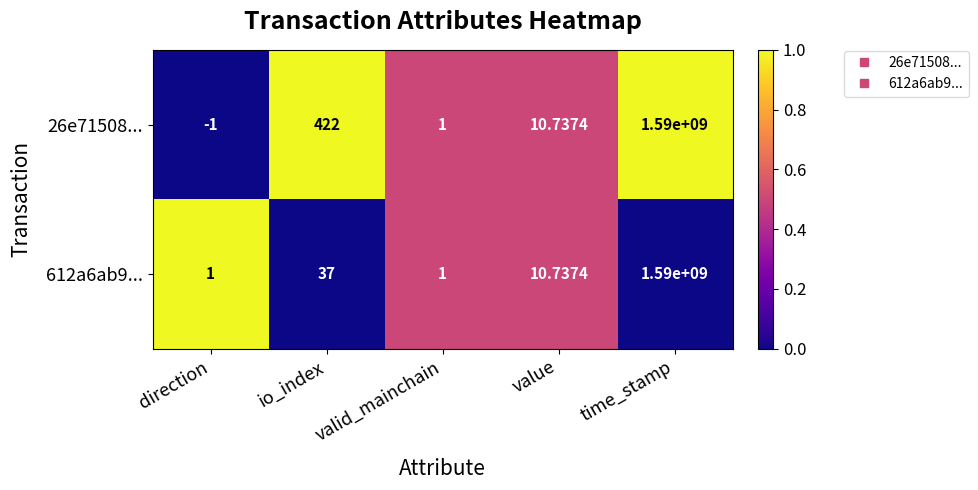

Between io_index and valid_mainchain, which series saw the biggest shift?

26e71508...